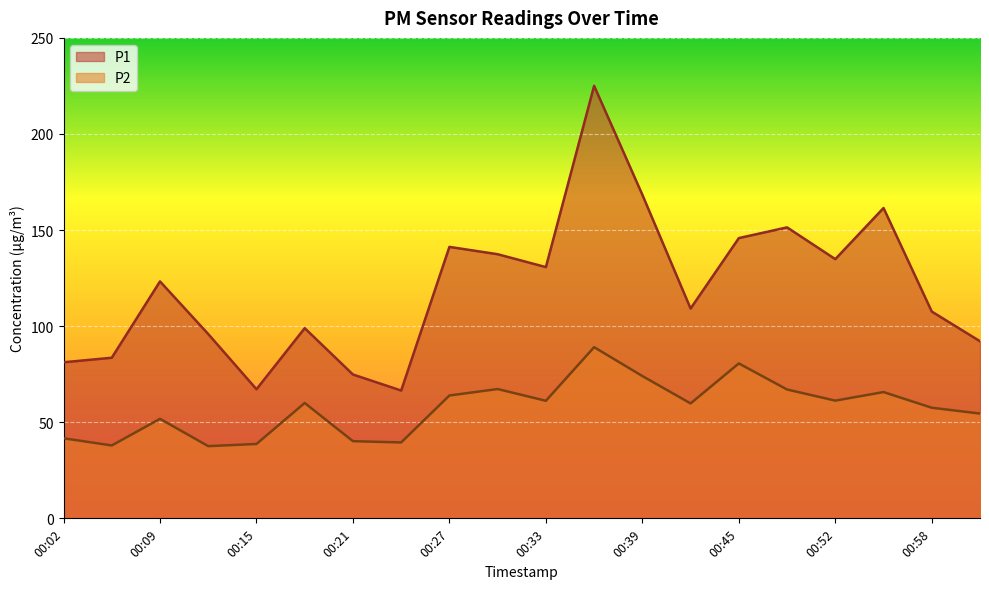

Rank the series by their average value, from highest to lowest.

P1, P2